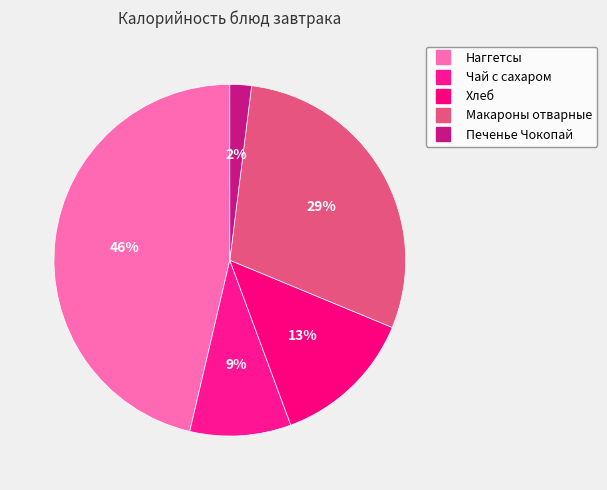

How many slices are in this pie chart?

5